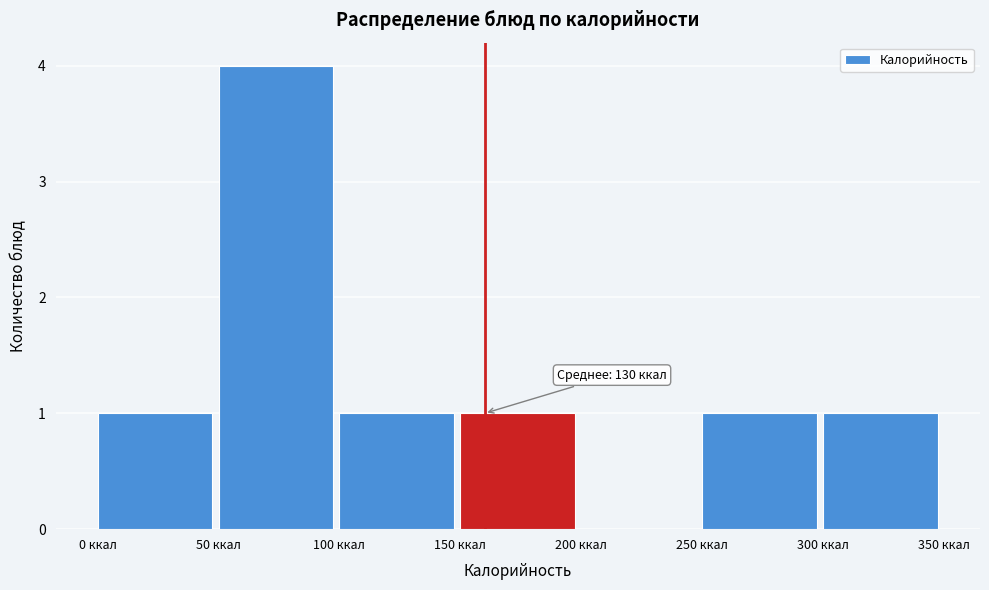

Which range on the x-axis has the tallest bar?

50 to 100